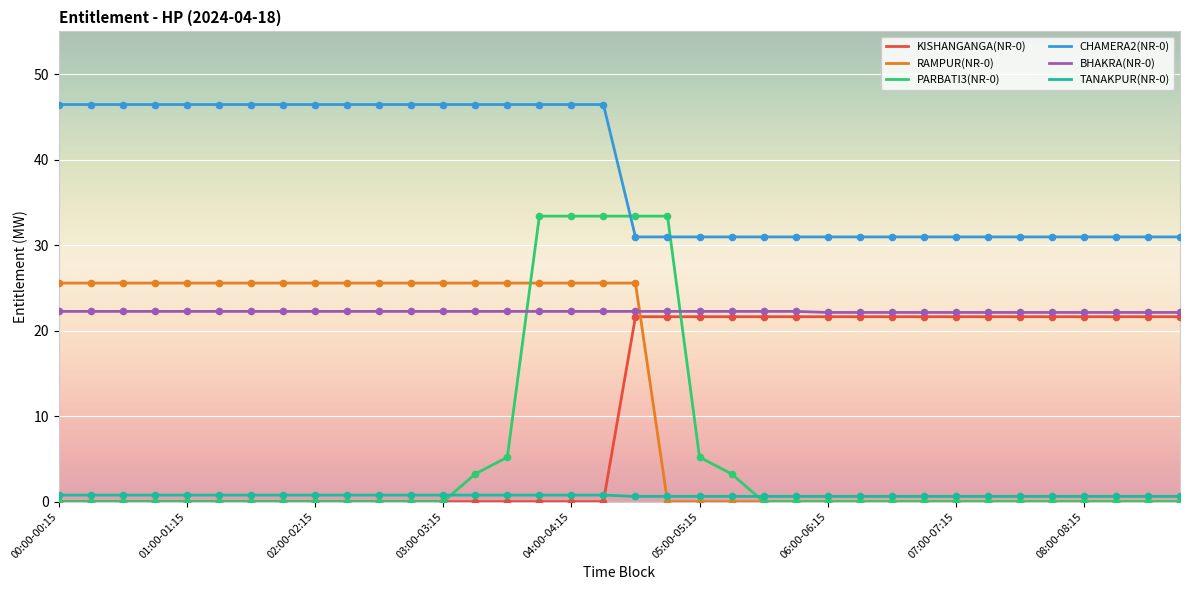

Which series has the widest spread of values?

PARBATI3(NR-0)